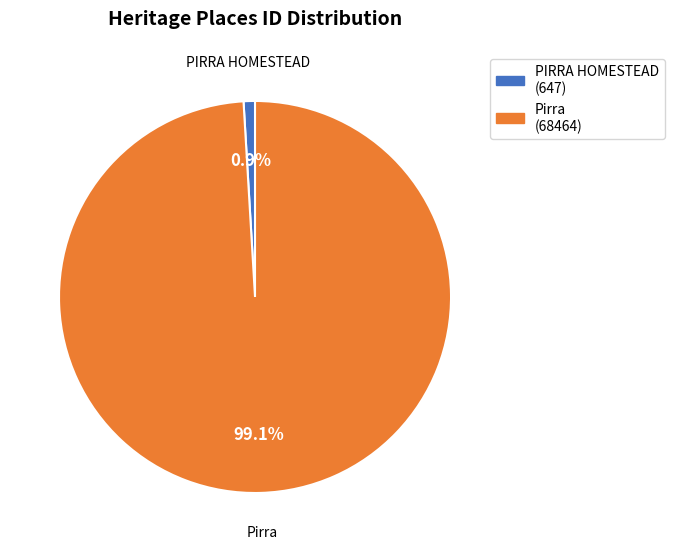

To the nearest percent, what percentage of the pie is Pirra?

99%